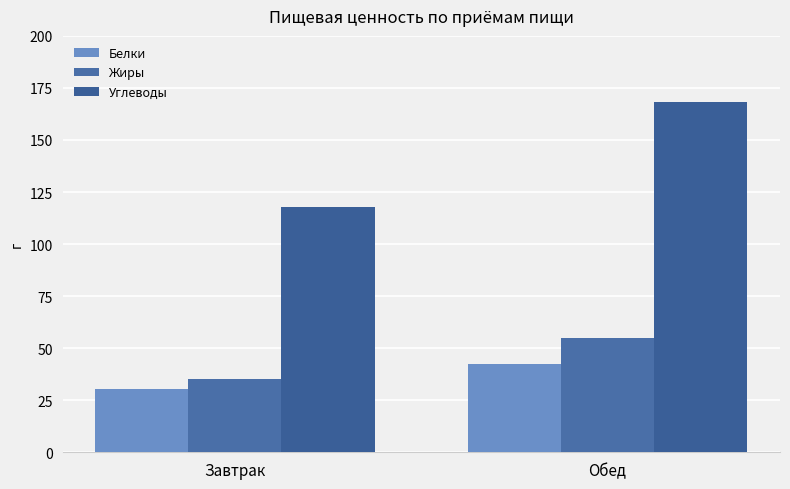

What is the difference between the highest and lowest values at Обед?

126.0